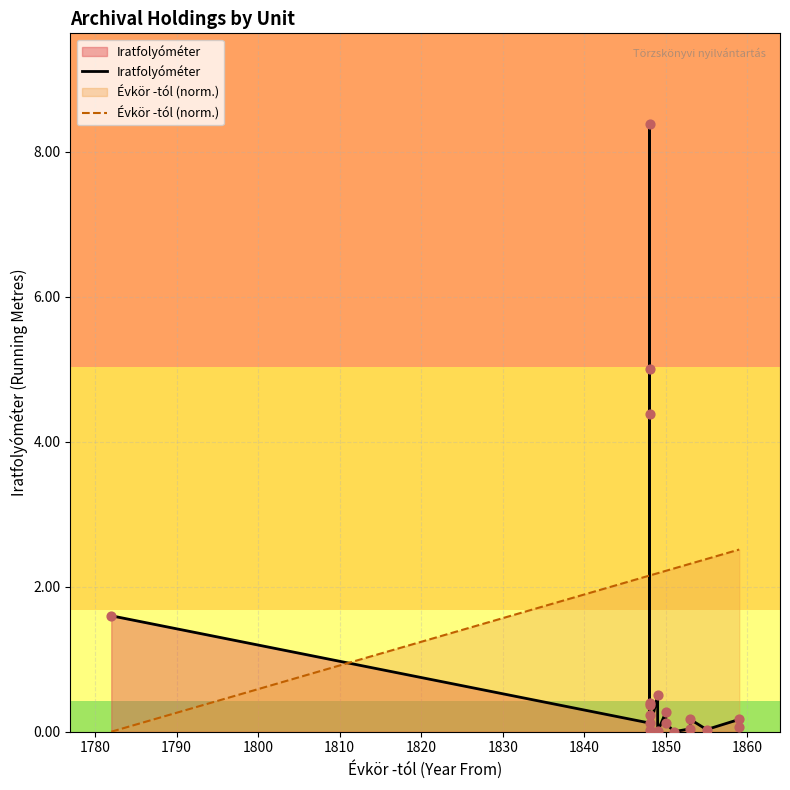

At how many categories does at least one series exceed 6?

1